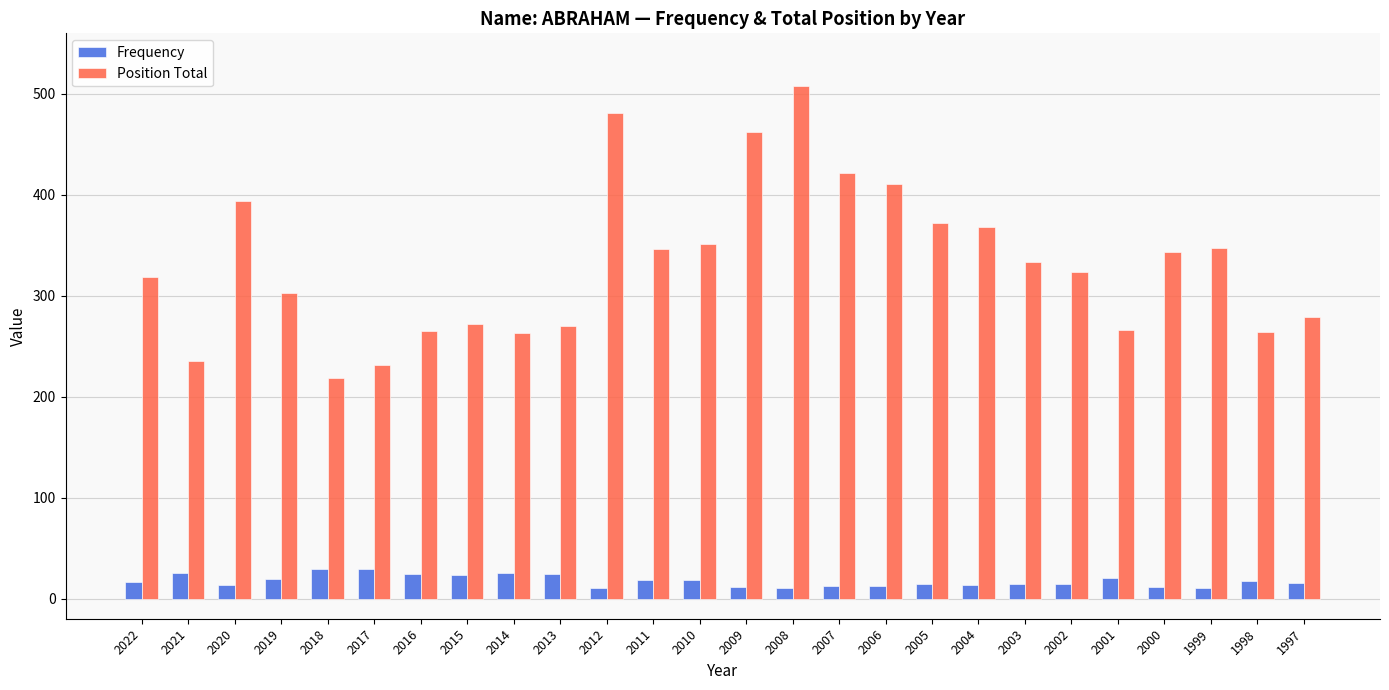

Rank the series by their maximum value, from lowest to highest.

Frequency, Position Total